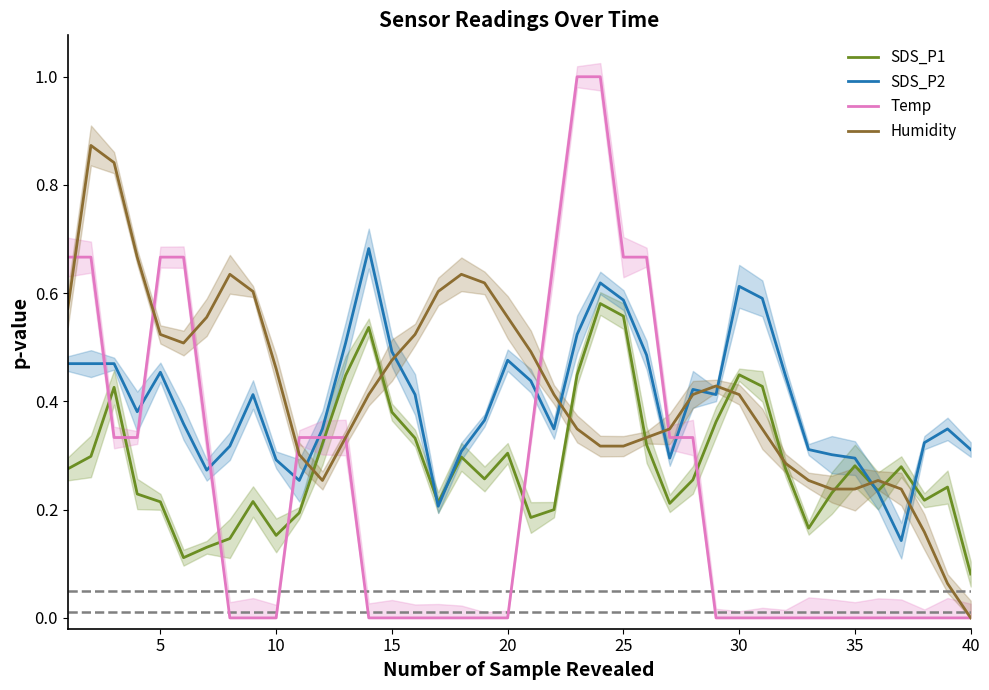

How many categories are shown in the chart?

40